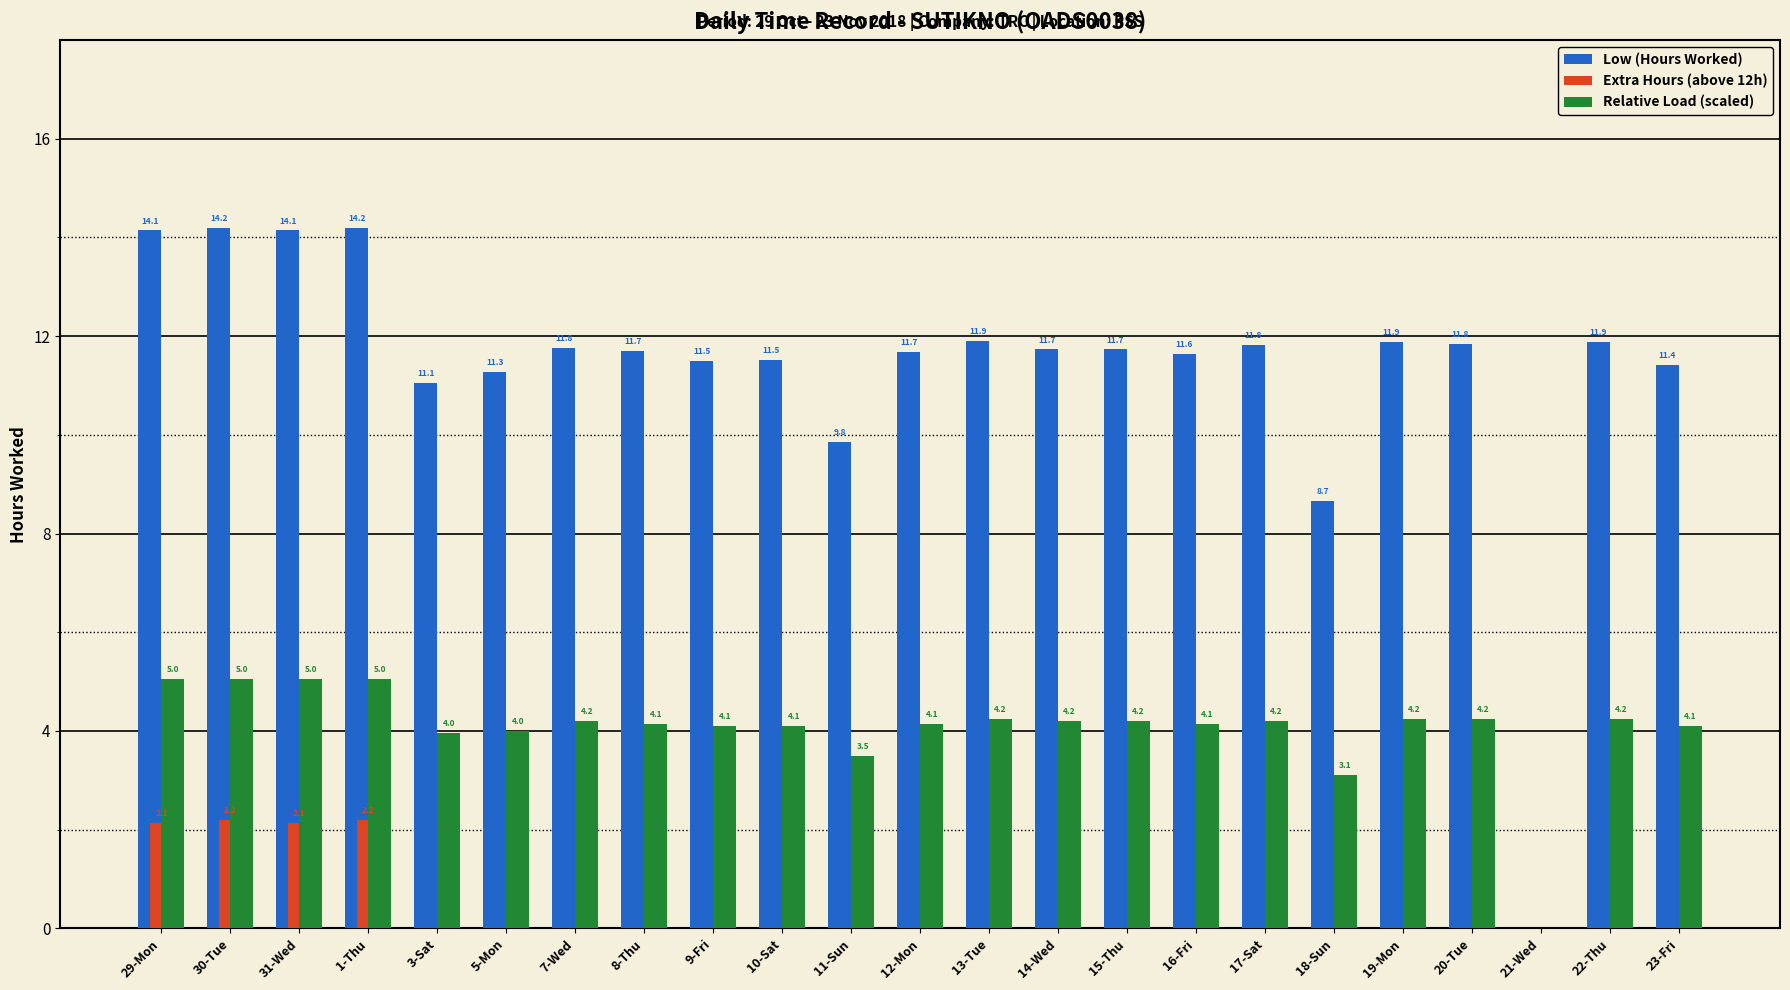

How many values in Low (Hours Worked) are above zero?

22